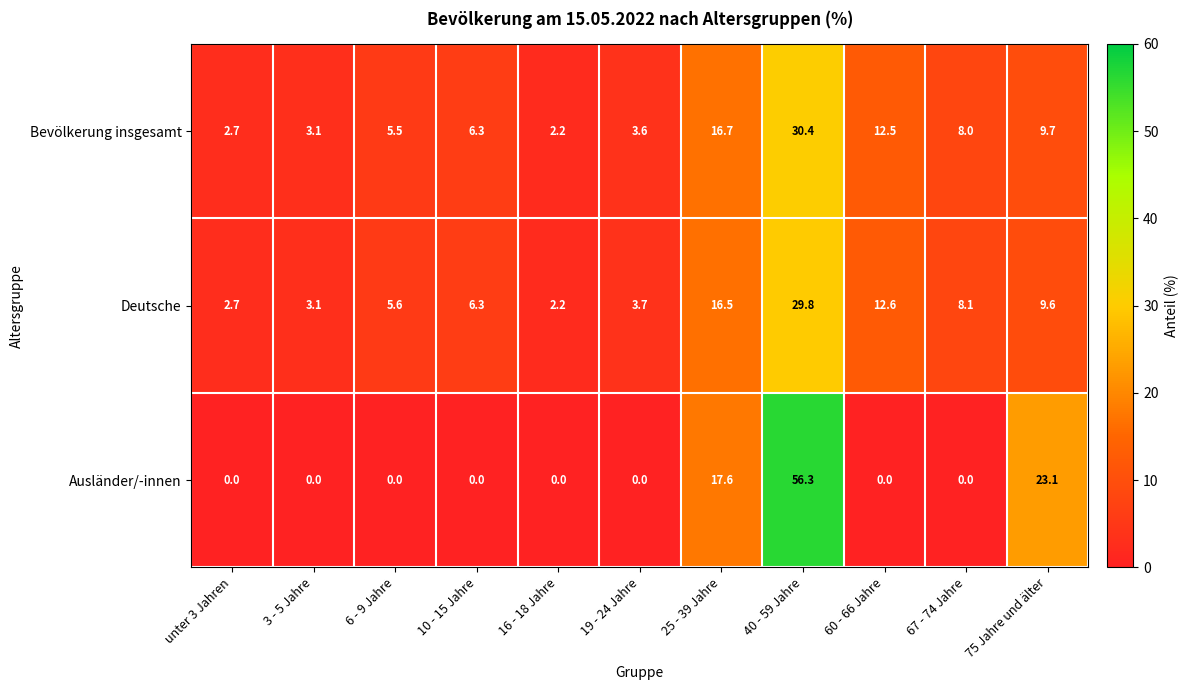

At which label does Deutsche reach its peak?

40 - 59 Jahre